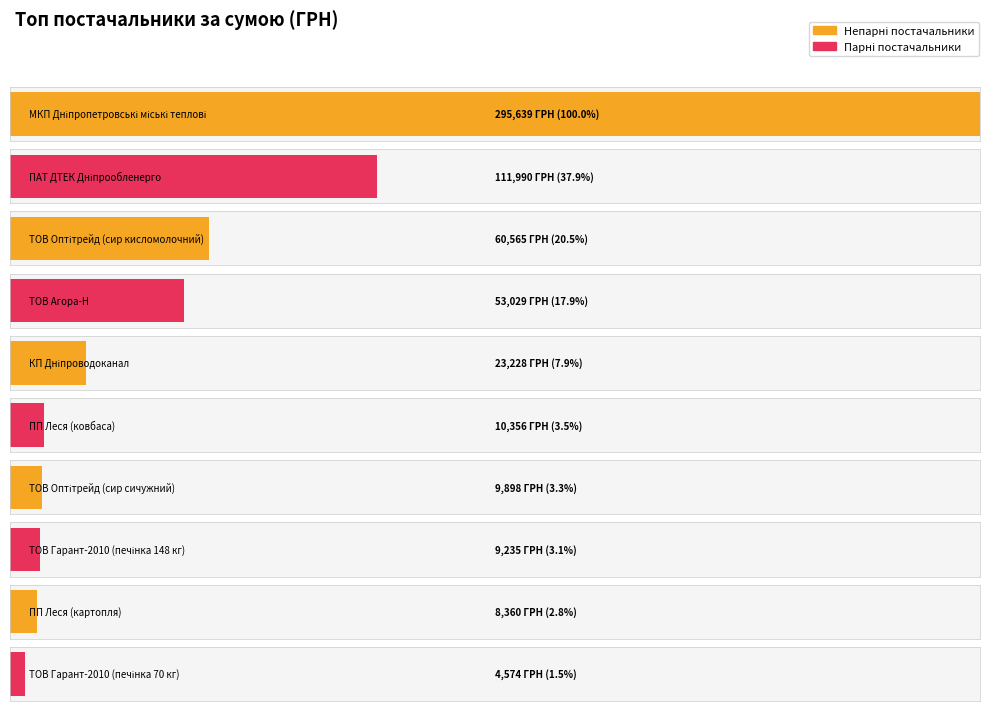

Reading left to right, list all the values displayed in this chart.

МКП Дніпропетровські міські теплові=295638.6	ПАТ ДТЕК Дніпрообленерго=111990.4	ТОВ Оптітрейд (сир кисломолочний)=60564.6	ТОВ Агора-Н=53028.9	КП Дніпроводоканал=23228.0	ПП Леся (ковбаса)=10355.9	ТОВ Оптітрейд (сир сичужний)=9898.4	ТОВ Гарант-2010 (печінка 148 кг)=9235.2	ПП Леся (картопля)=8360.4	ТОВ Гарант-2010 (печінка 70 кг)=4573.8